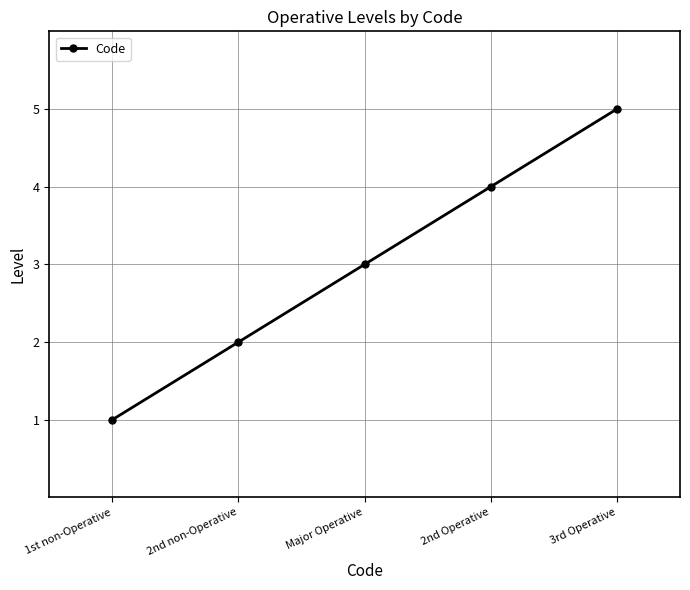

What is the difference between the second highest and second lowest values?

2